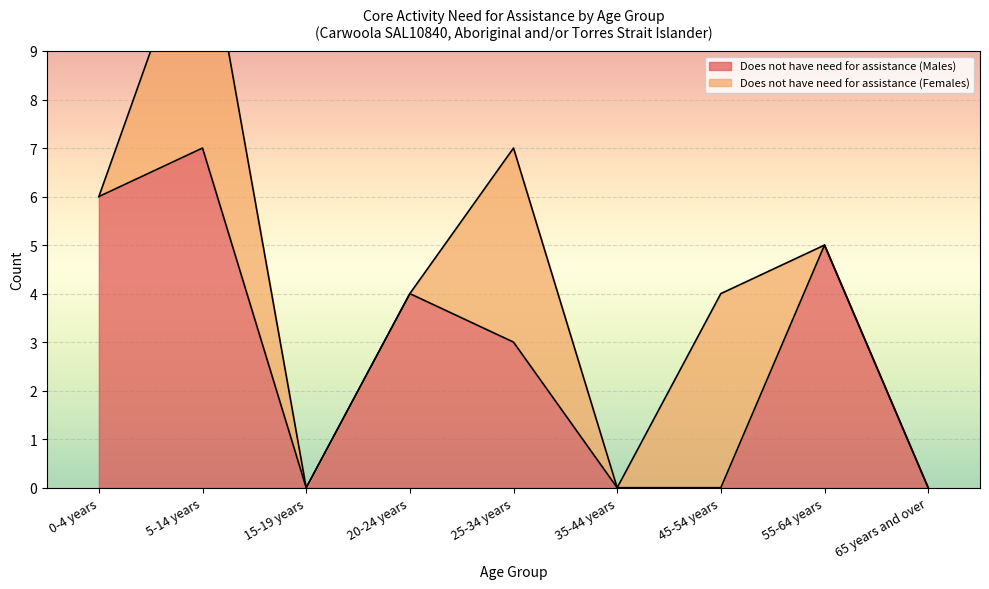

What is the difference between the second highest and minimum values?

6